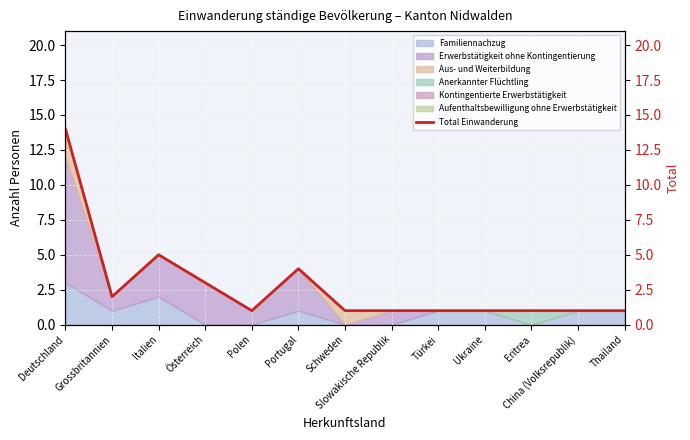

What is the label of the 2nd point from the right?

China (Volksrepublik)